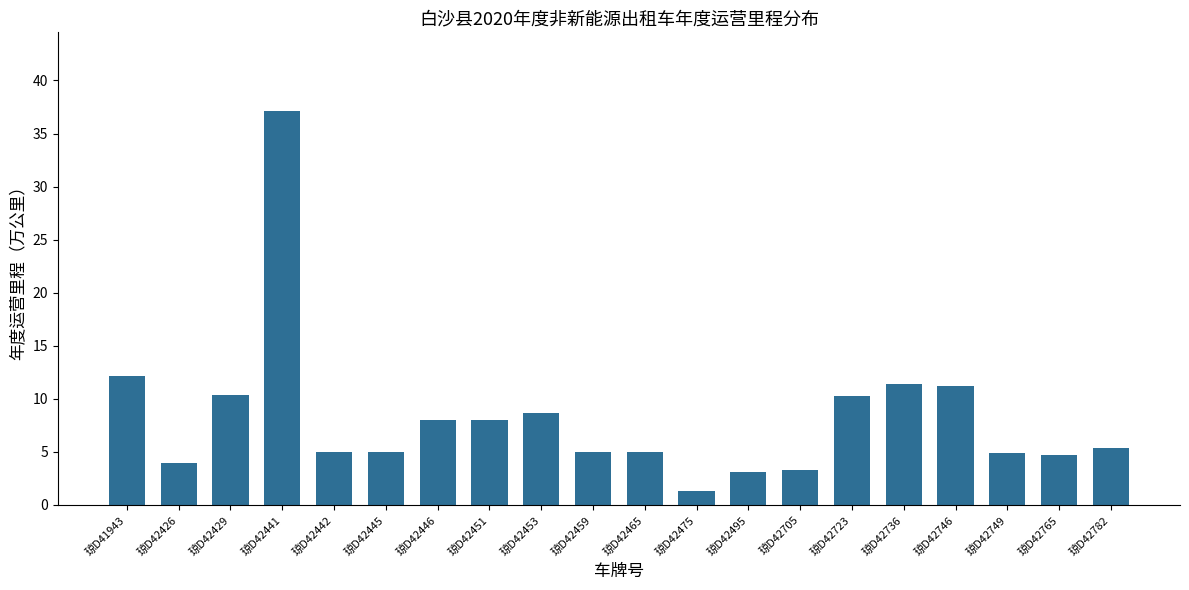

Which has a higher value, 琼D41943 or 琼D42429?

琼D41943